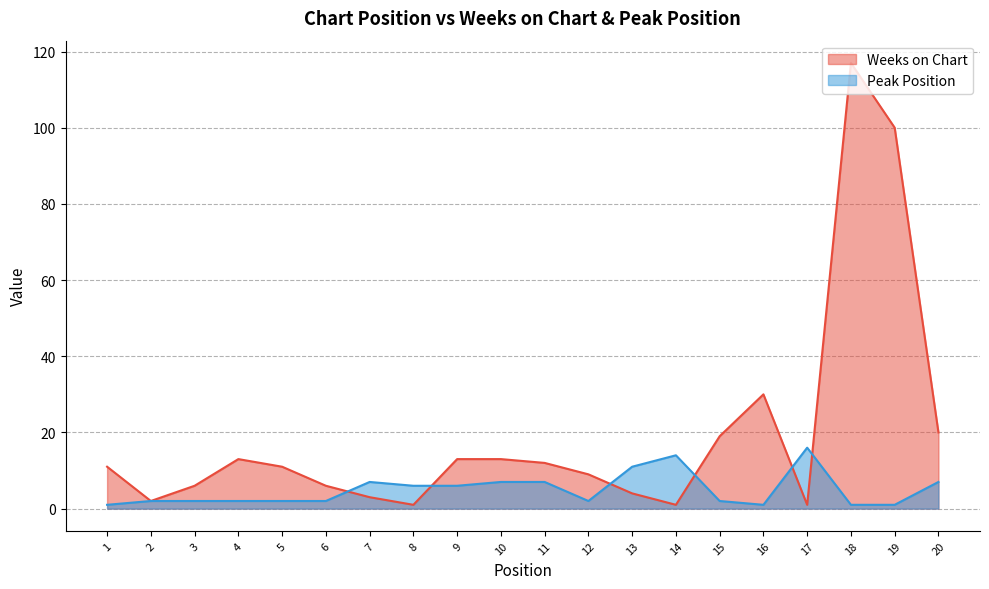

What is the average value of the Weeks on Chart series?

20